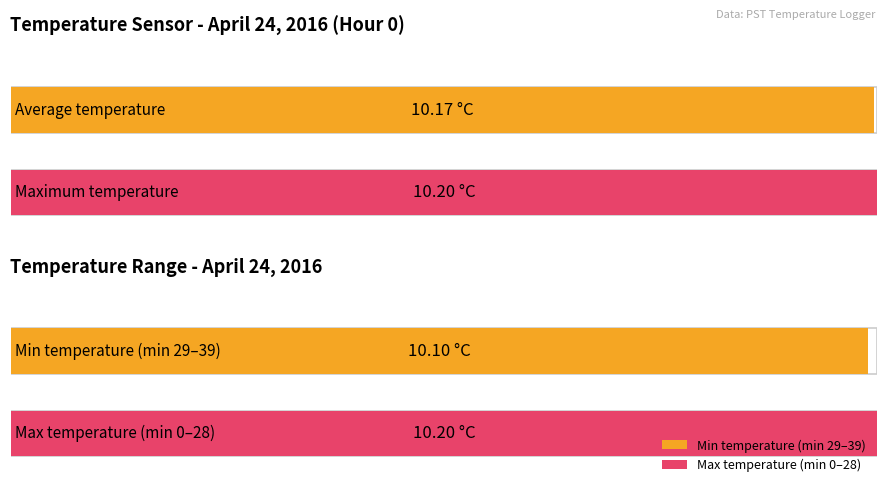

What is the sum of the Maximum utilization values at 3 and 0?

20.4